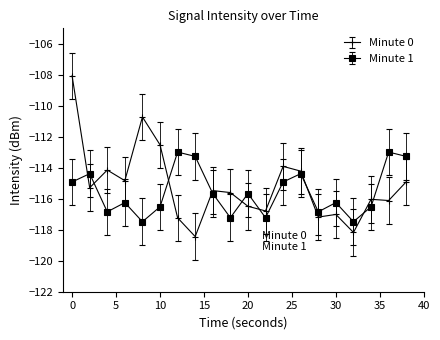

Rank the series by their maximum value, from highest to lowest.

Minute 0, Minute 1